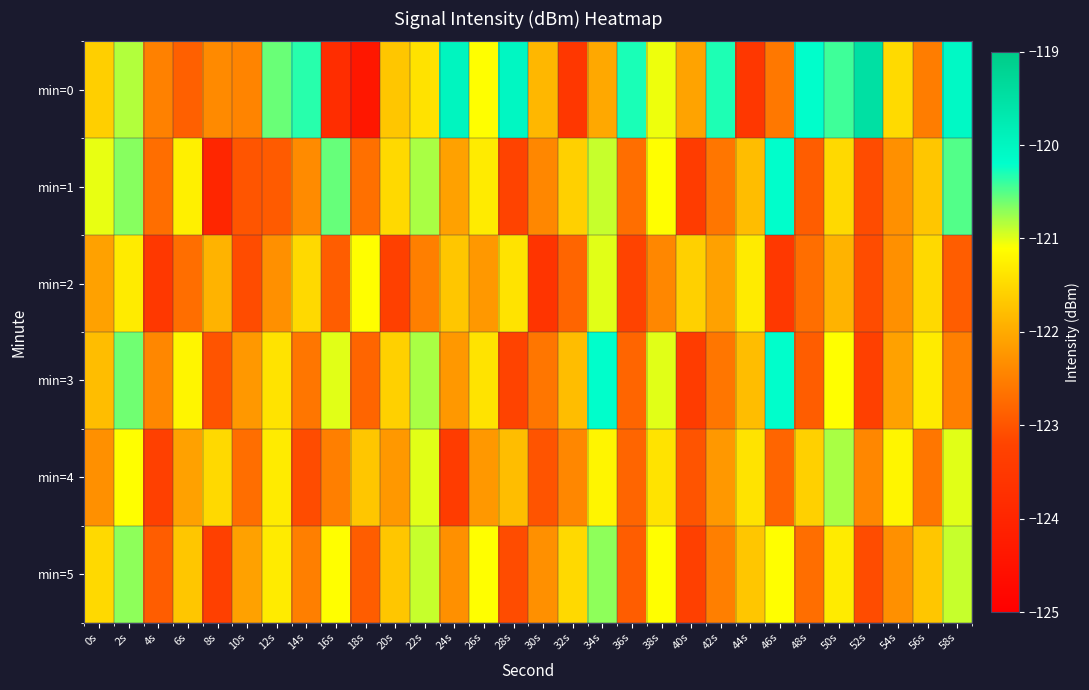

Rank the series at 54s from lowest to highest value.

min=1, min=2, min=5, min=3, min=0, min=4